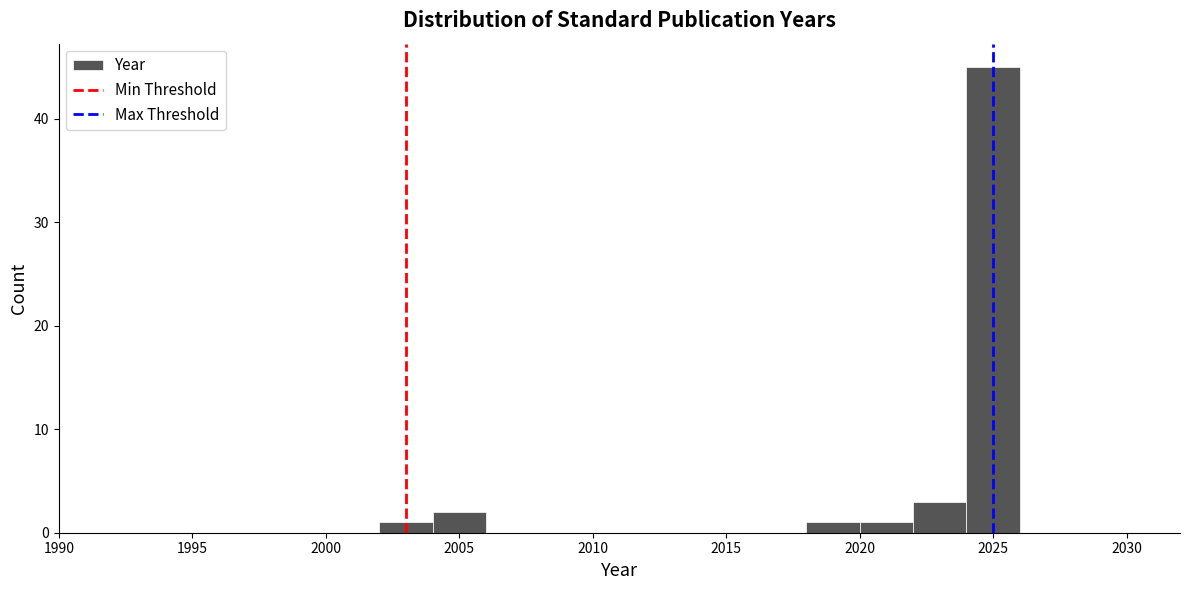

Reading left to right, transcribe this chart: for each bar, give the range it covers on the x-axis and its height. The values are not printed on the chart, so give them approximately, as read against the axis.

1990 to 1992: 0
1992 to 1994: 0
1994 to 1996: 0
1996 to 1998: 0
1998 to 2000: 0
2000 to 2002: 0
2002 to 2004: 1
2004 to 2006: 2
2006 to 2008: 0
2008 to 2010: 0
2010 to 2012: 0
2012 to 2014: 0
2014 to 2016: 0
2016 to 2018: 0
2018 to 2020: 1
2020 to 2022: 1
2022 to 2024: 3
2024 to 2026: 45
2026 to 2028: 0
2028 to 2030: 0